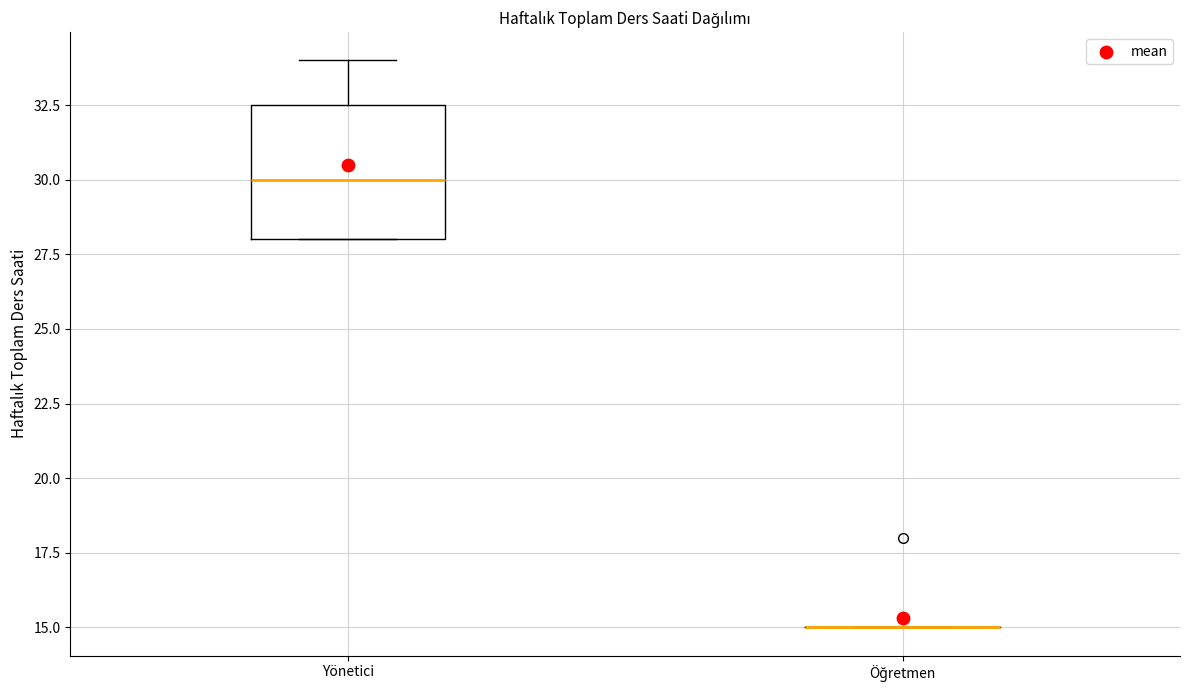

Reading left to right, read every box against the y-axis: the position of its median line, the range the box covers, and the ends of its whiskers. The values are not printed on the chart, so give them approximately, as read against the axis.

Yönetici: median 30.0, box 28.0 to 32.5, whiskers 28.0 to 34.0
Öğretmen: box collapsed to a line at 15.0, whiskers 15.0 to 15.0